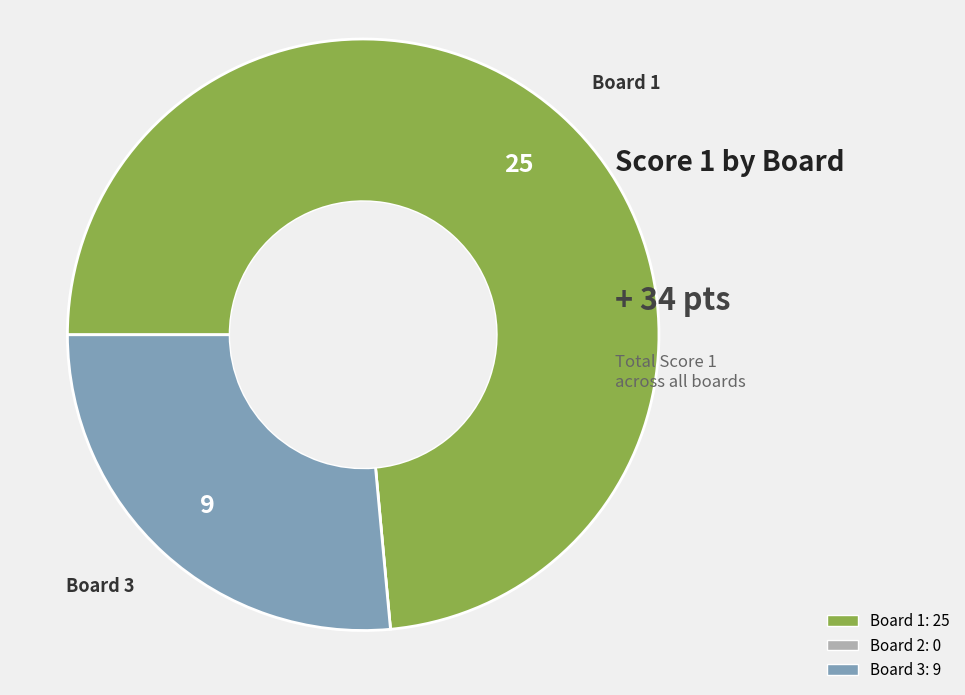

Is the sum of Board 1 and Board 3 greater than half?

Yes